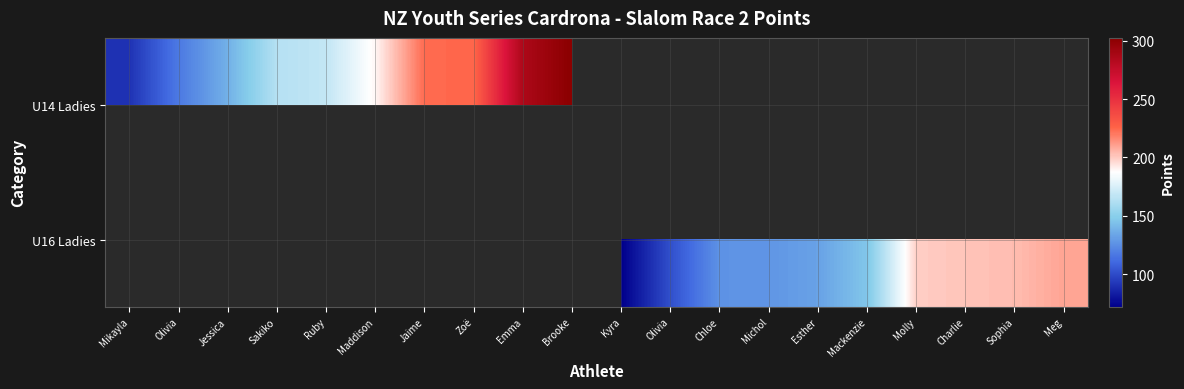

What is the approximate value of U16 Ladies at Charlie?

201.6